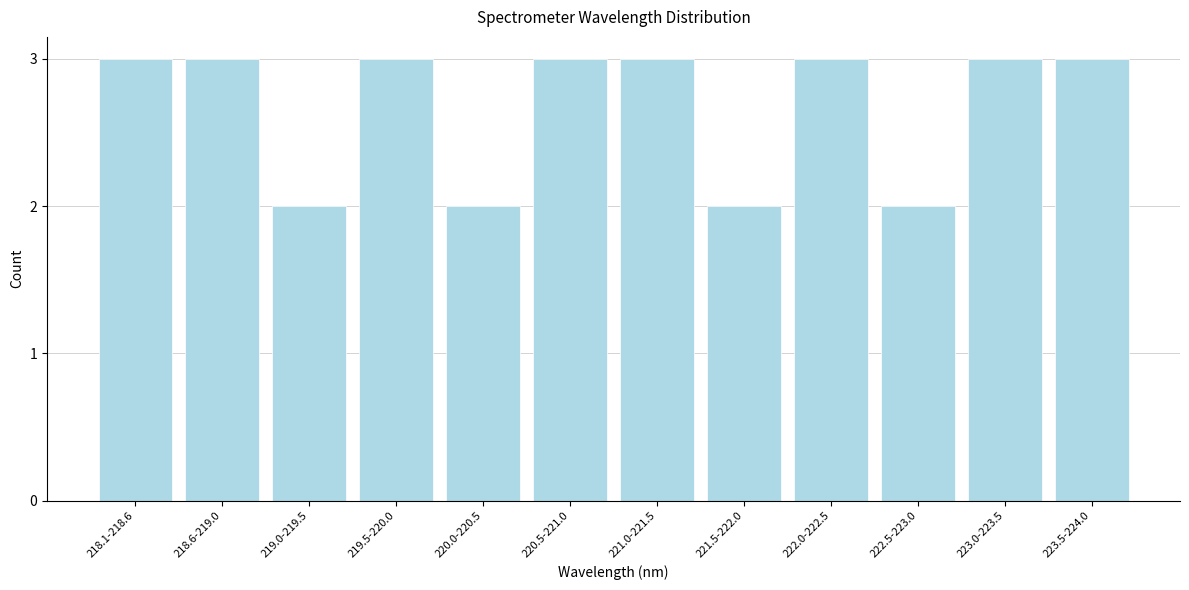

Reading right to left, what are all the values shown in this chart?

223.5-224.0=3	223.0-223.5=3	222.5-223.0=2	222.0-222.5=3	221.5-222.0=2	221.0-221.5=3	220.5-221.0=3	220.0-220.5=2	219.5-220.0=3	219.0-219.5=2	218.6-219.0=3	218.1-218.6=3